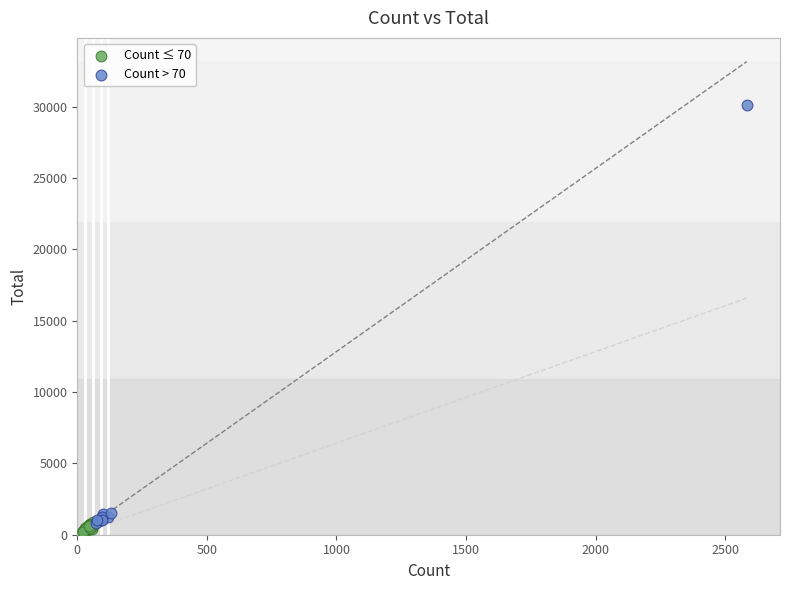

Which series has the widest spread of Y values?

Count > 70